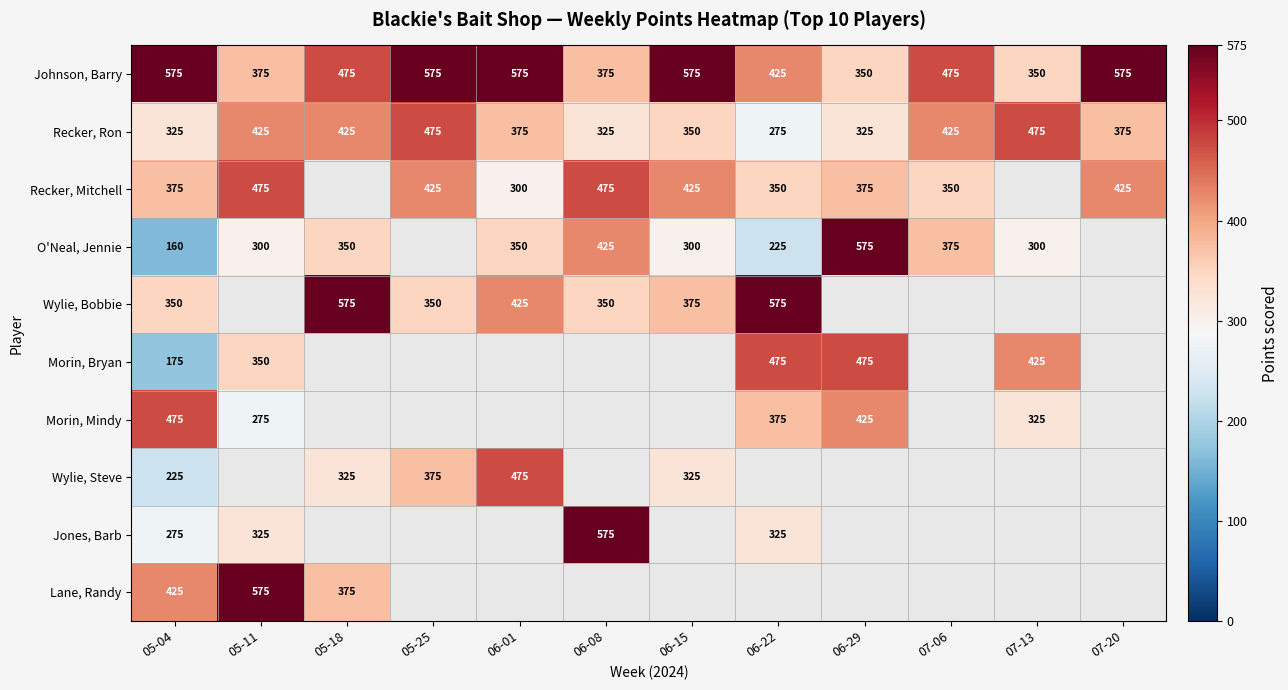

The value of Recker, Ron at 07-20 is 375. True or false?

True